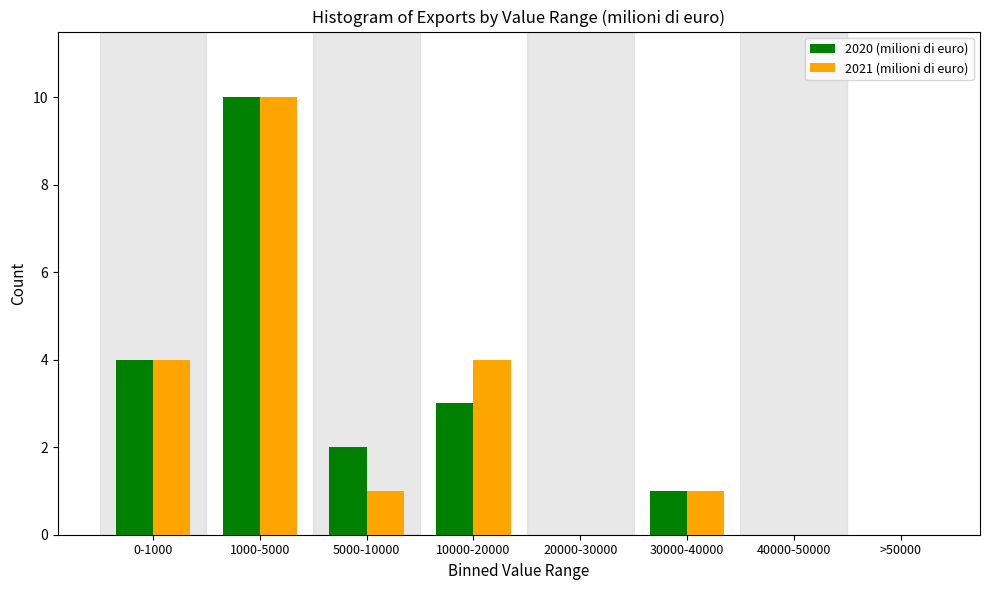

Reading left to right, transcribe all the data shown in this chart.

2020 (milioni di euro): 0-1000=4	1000-5000=10	5000-10000=2	10000-20000=3	20000-30000=0	30000-40000=1	40000-50000=0	>50000=0
2021 (milioni di euro): 0-1000=4	1000-5000=10	5000-10000=1	10000-20000=4	20000-30000=0	30000-40000=1	40000-50000=0	>50000=0